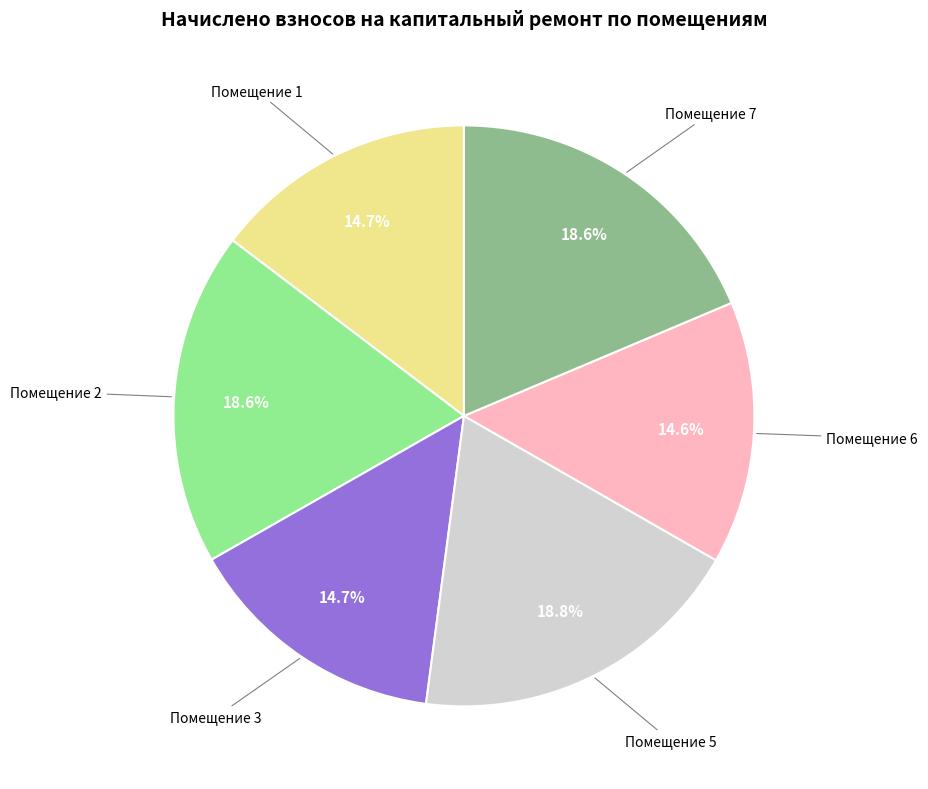

How many segments does this pie chart have?

6